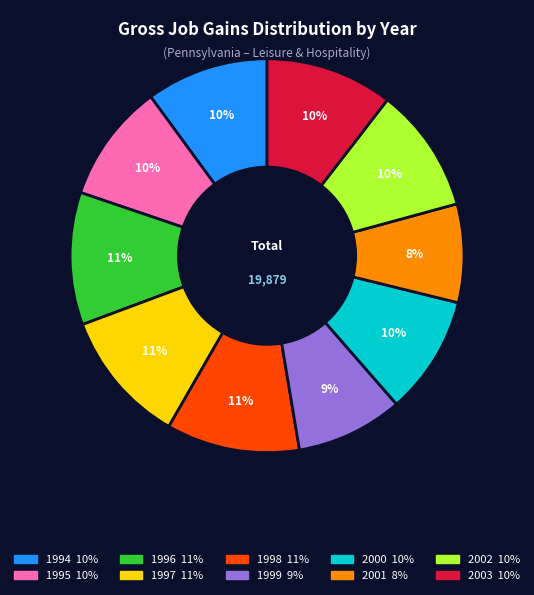

What is the smallest slice in the pie chart?

2001